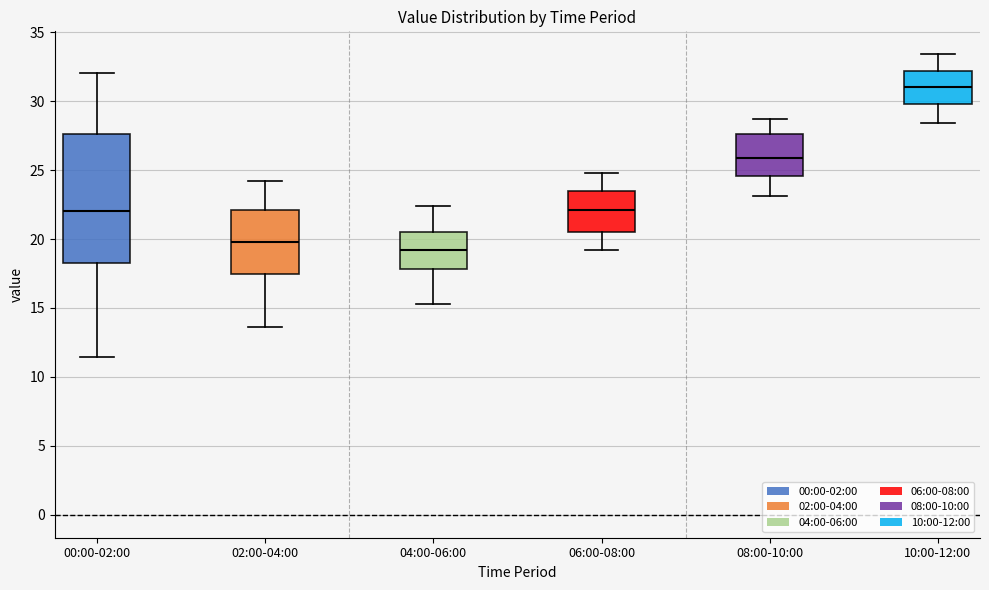

Where does the upper whisker of the box for 06:00-08:00 end on the y-axis? The values are not printed on the chart, so give them approximately, as read against the axis.

25.0